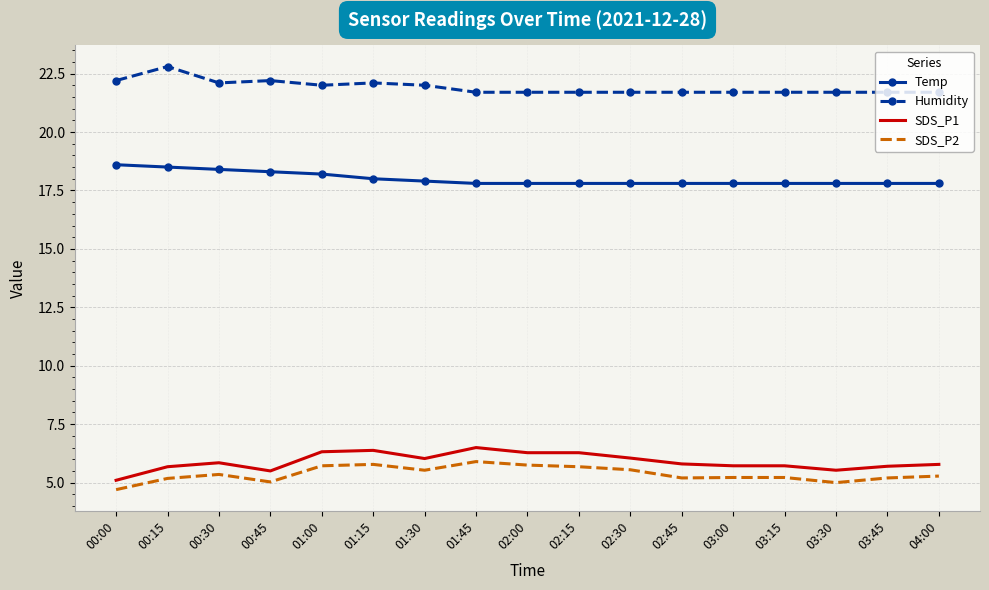

Which category has the lowest value in the SDS_P1 series?

00:00